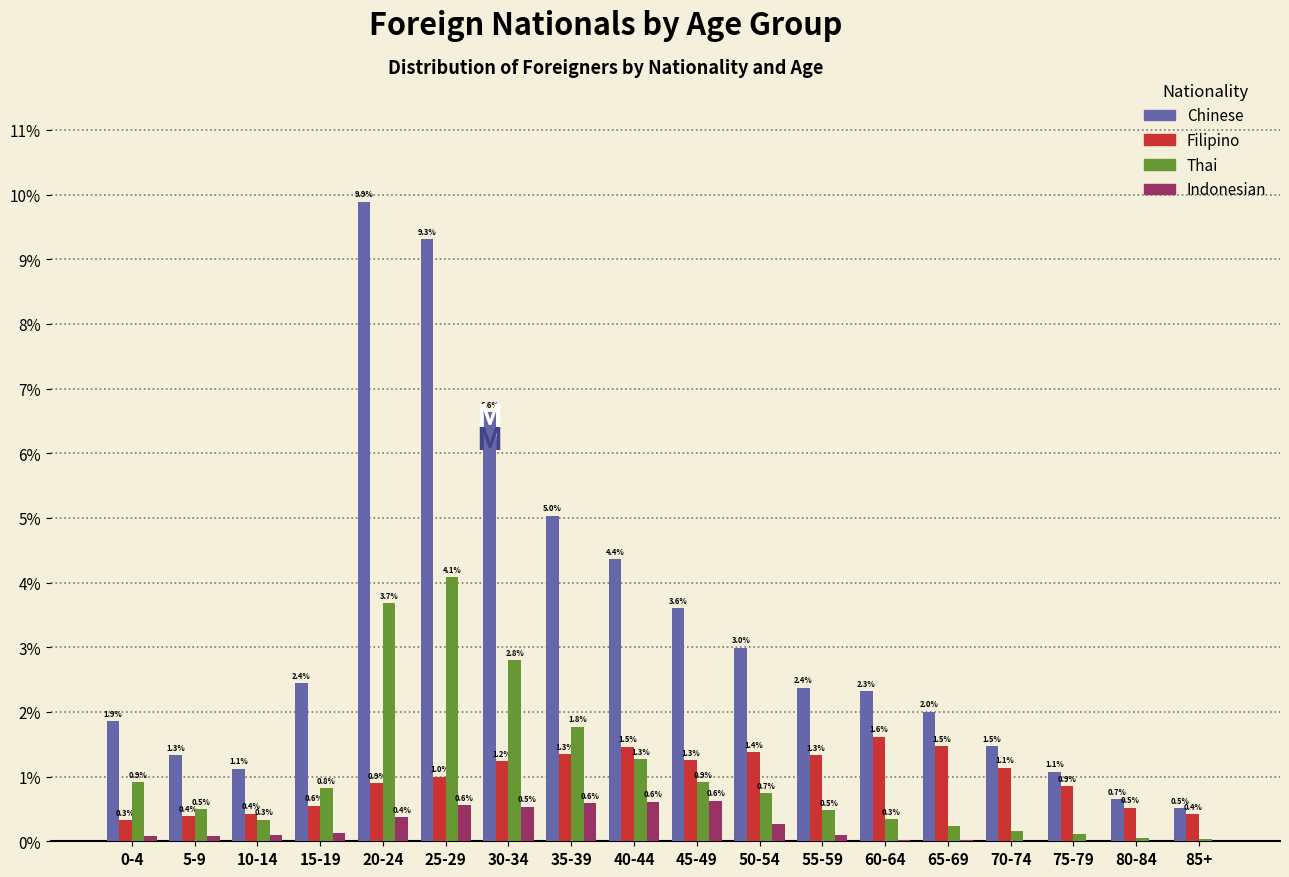

Is it true that Thai equals 3.7 at 30-34?

False